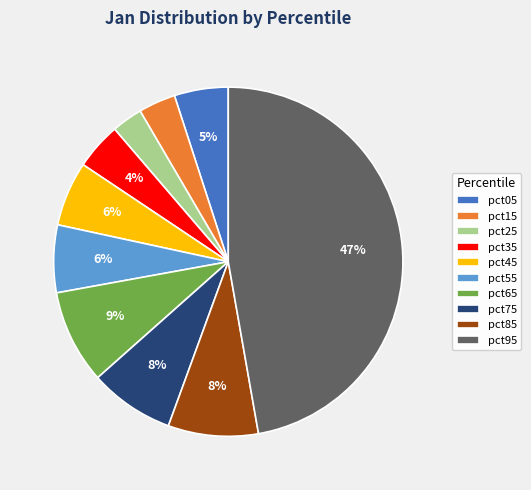

Between pct45 and pct85, which is larger?

pct85